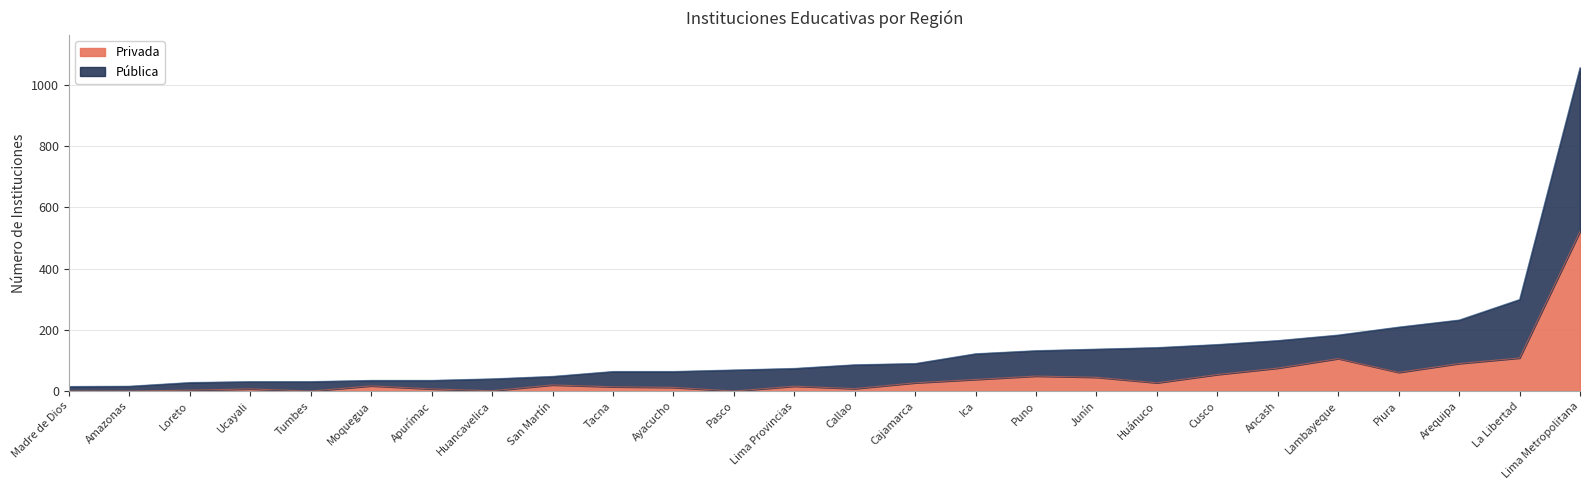

Reading right to left, transcribe all the data shown in this chart.

Privada: Lima Metropolitana=521	La Libertad=108	Arequipa=90	Piura=61	Lambayeque=106	Ancash=75	Cusco=54	Huánuco=27	Junín=45	Puno=49	Ica=38	Cajamarca=27	Callao=8	Lima Provincias=16	Pasco=0	Ayacucho=12	Tacna=14	San Martín=20	Huancavelica=1	Apurímac=7	Moquegua=17	Tumbes=0	Ucayali=7	Loreto=3	Amazonas=0	Madre de Dios=0
Pública: Lima Metropolitana=1056	La Libertad=299	Arequipa=232	Piura=209	Lambayeque=183	Ancash=165	Cusco=152	Huánuco=142	Junín=137	Puno=132	Ica=122	Cajamarca=90	Callao=86	Lima Provincias=74	Pasco=69	Ayacucho=64	Tacna=64	San Martín=48	Huancavelica=40	Apurímac=35	Moquegua=35	Tumbes=31	Ucayali=31	Loreto=28	Amazonas=16	Madre de Dios=15